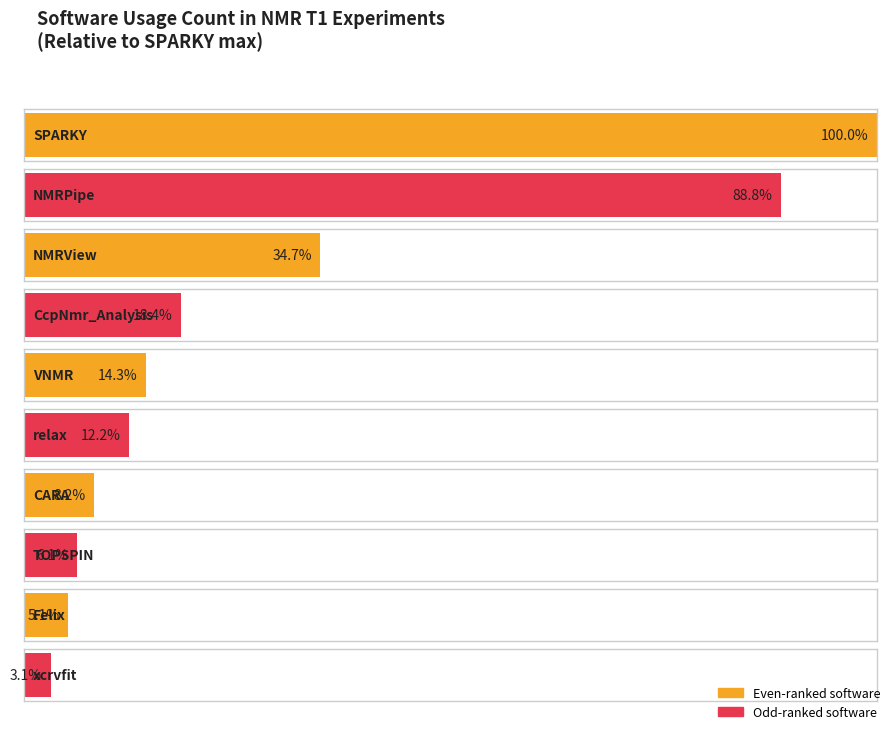

The value at relax is 12. True or false?

True